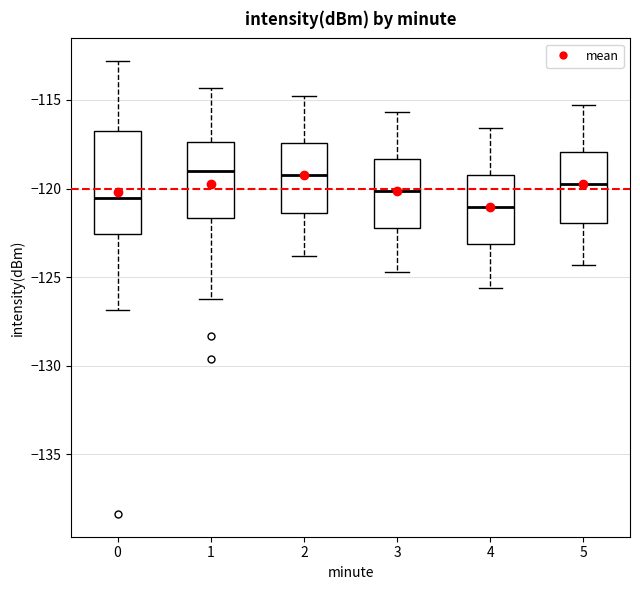

Reading left to right, read every box against the y-axis: the position of its median line, the range the box covers, and the ends of its whiskers. The values are not printed on the chart, so give them approximately, as read against the axis.

0: median -120.5, box -122.5 to -116.5, whiskers -127.0 to -113.0
1: median -119.0, box -121.5 to -117.5, whiskers -126.0 to -114.5
2: median -119.0, box -121.5 to -117.5, whiskers -124.0 to -115.0
3: median -120.0, box -122.0 to -118.5, whiskers -124.5 to -115.5
4: median -121.0, box -123.0 to -119.0, whiskers -125.5 to -116.5
5: median -119.5, box -122.0 to -118.0, whiskers -124.5 to -115.5